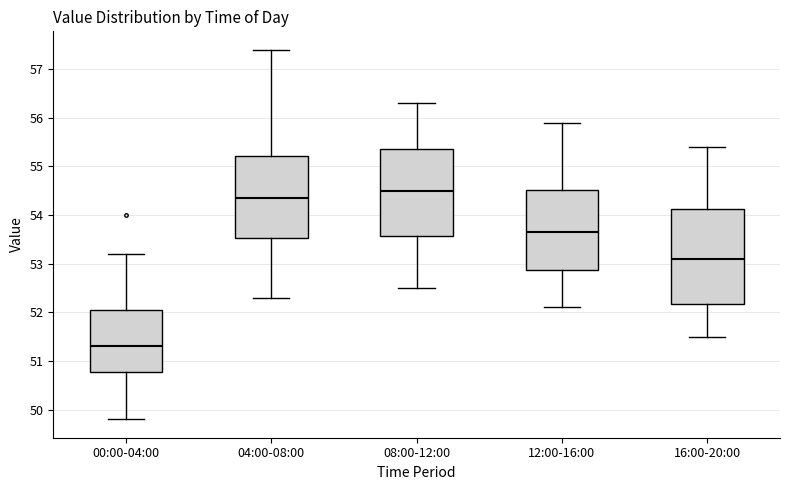

Which box is the tallest, from its lower edge to its upper edge?

16:00-20:00